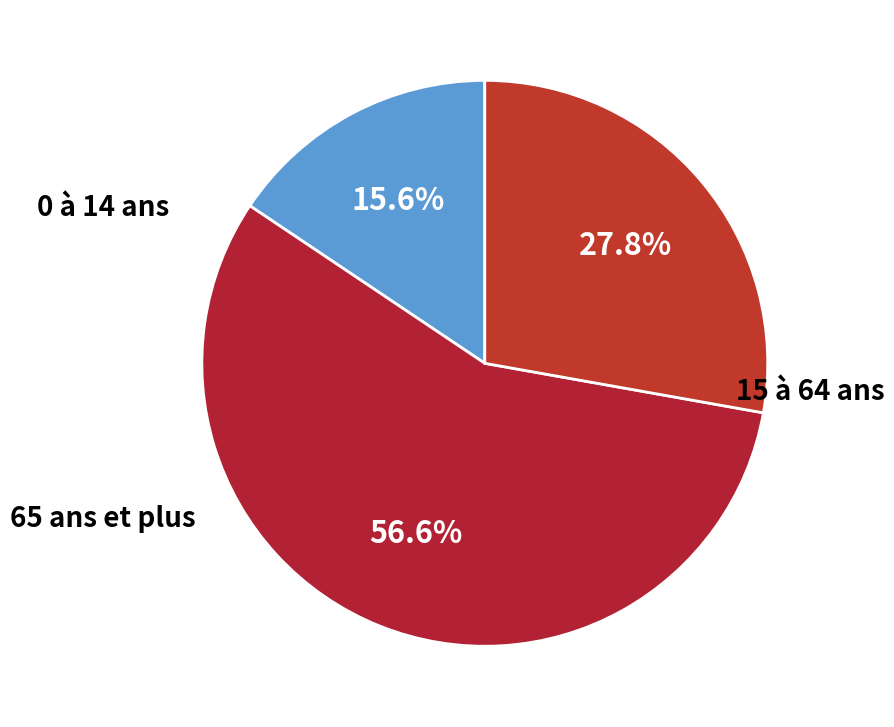

To the nearest percent, what is the difference between the 65 ans et plus and 15 à 64 ans slice percentages?

29%